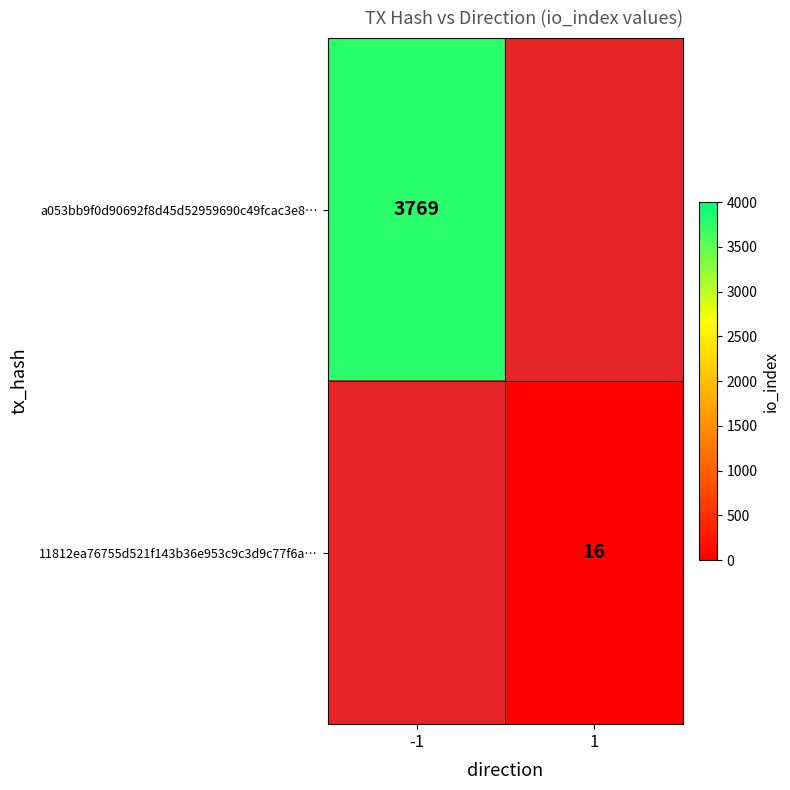

True or false: 11812ea76755d521f143b36e953c9c3d9c77f6a… has a value of 16 at 1.

True